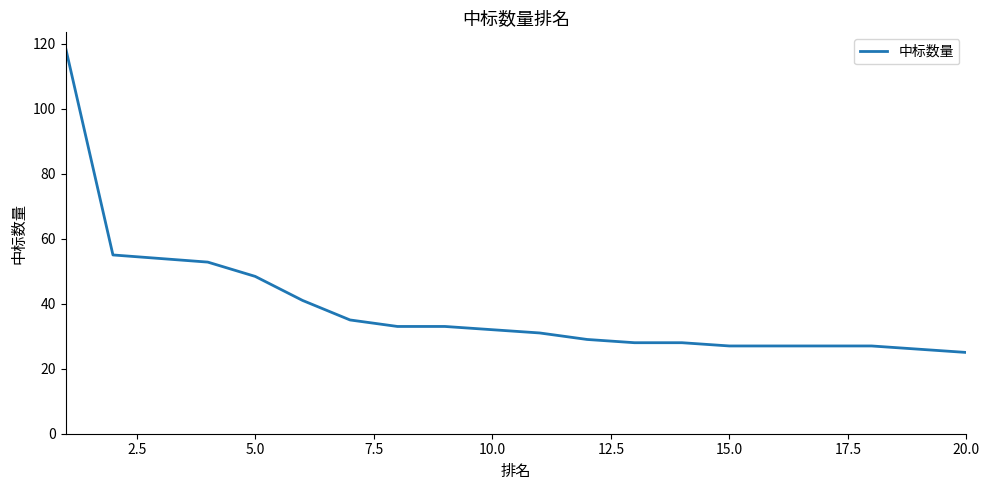

What is the difference between the maximum and minimum values?

93.8